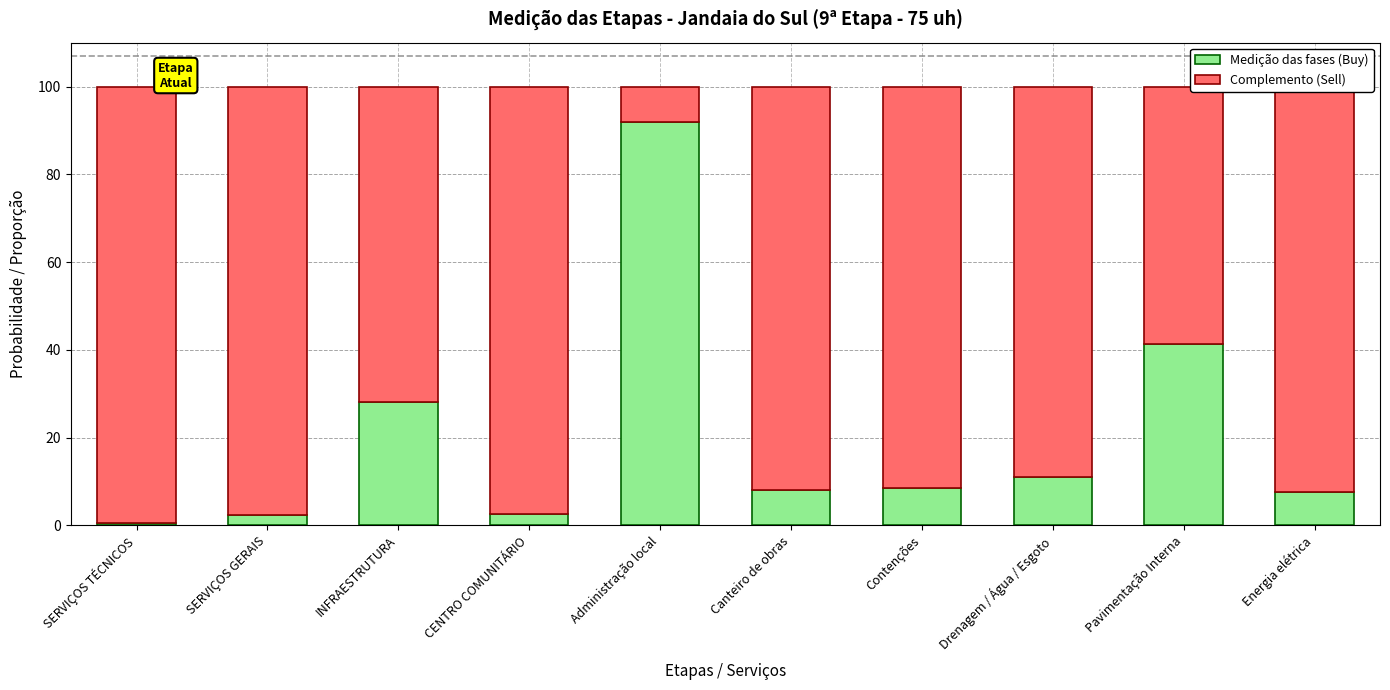

What is the approximate value of Medição das fases (Buy) at INFRAESTRUTURA?

28.2